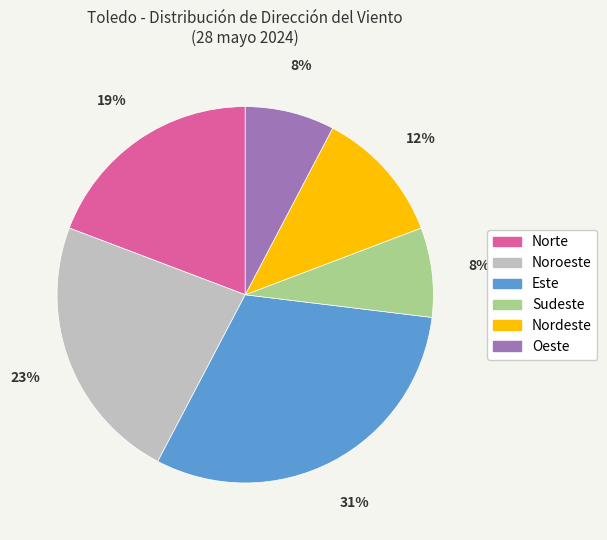

Which category has the biggest portion of the pie?

Este